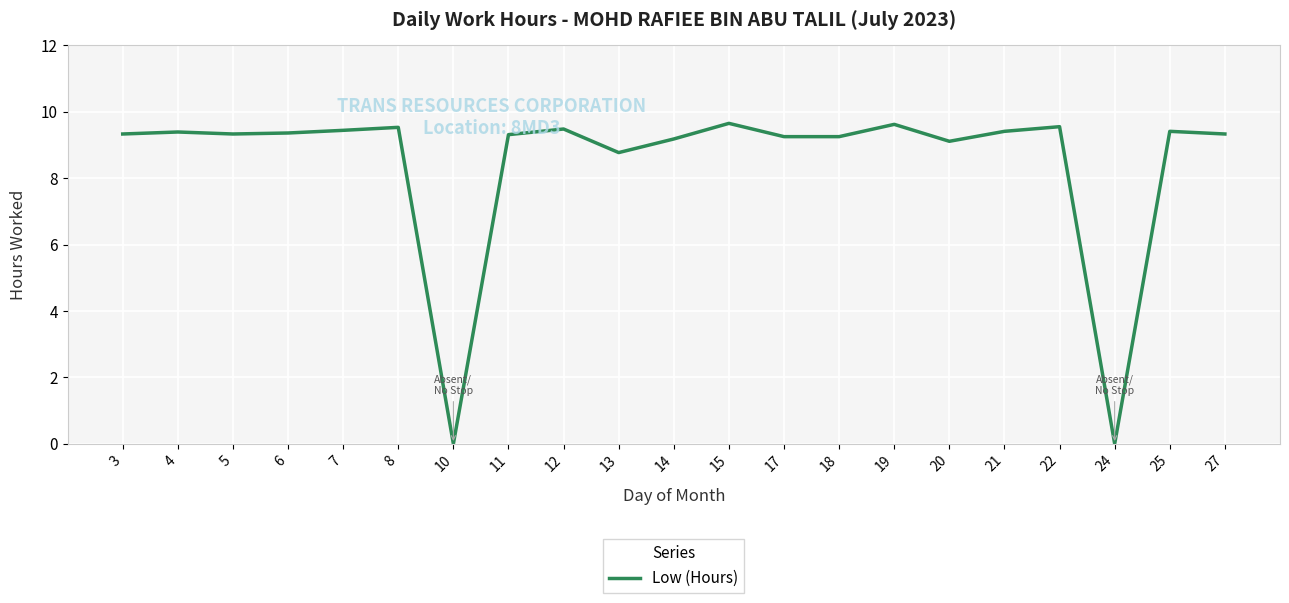

Approximately how many times larger is the value at 12 compared to 19?

1.0